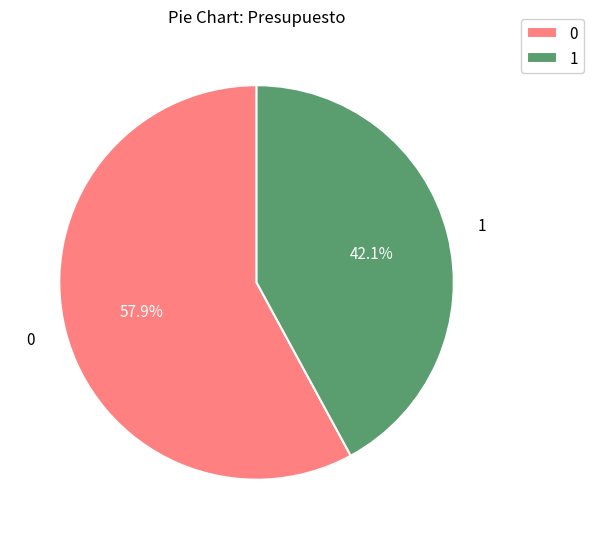

Does any single category account for the majority?

Yes